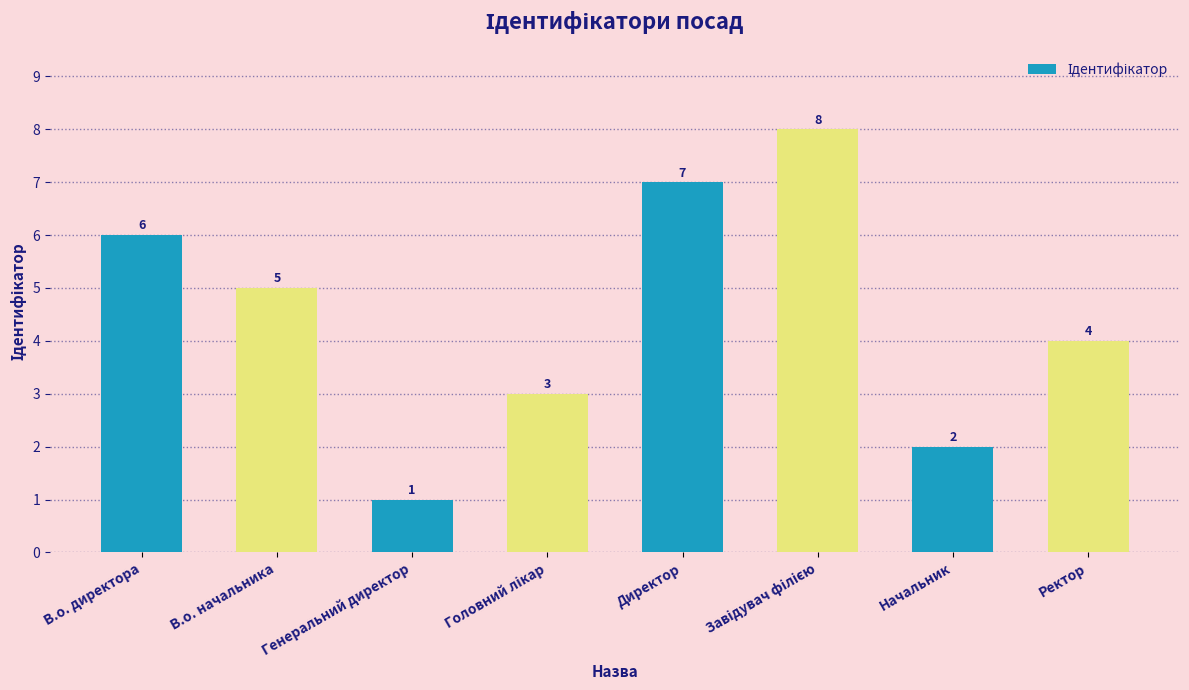

How many bars are there in total?

8